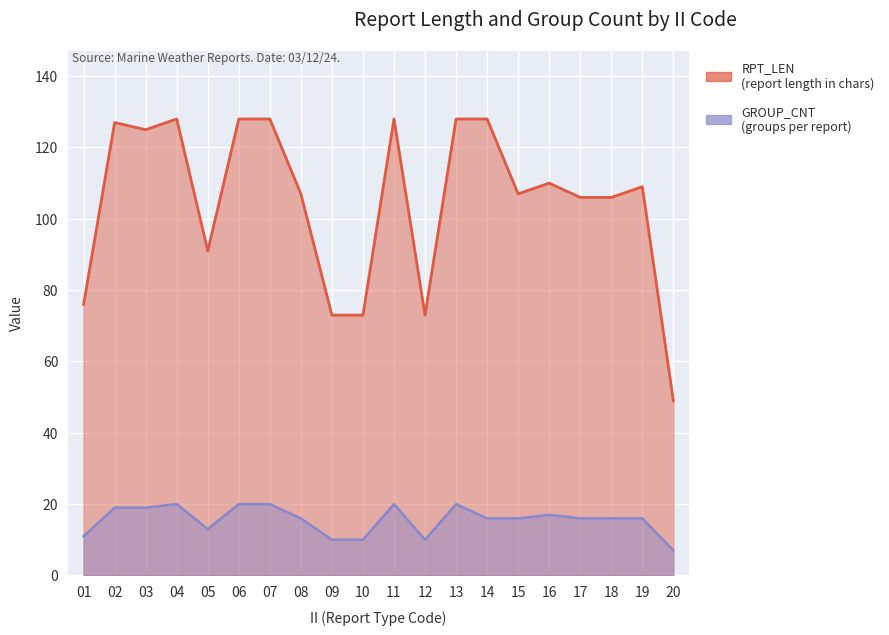

What is the average value of the RPT_LEN series?

105